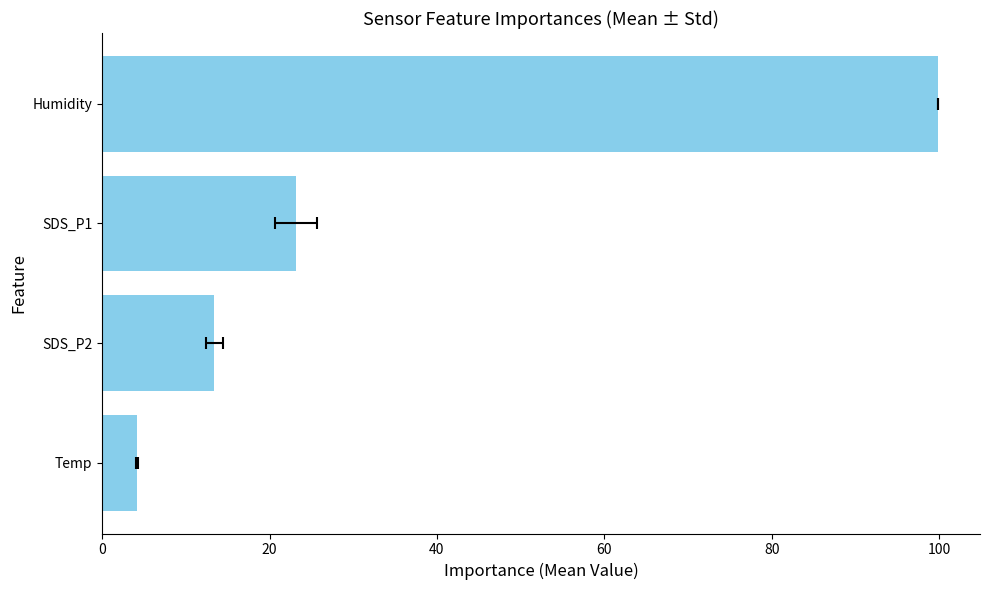

What is the change in value from Temp to SDS_P1?

+19.0